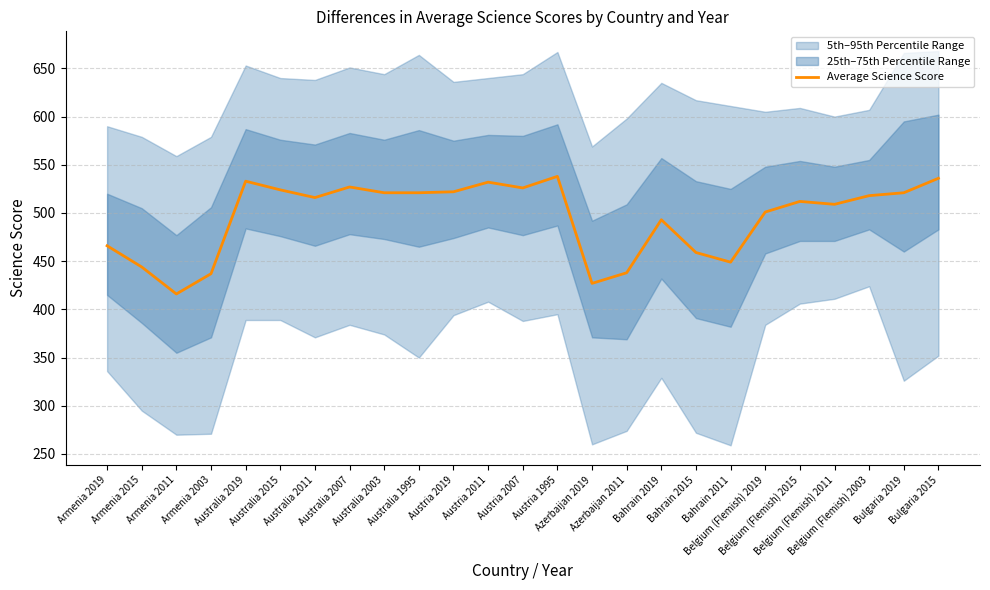

Reading left to right, what are all the values shown in this chart?

Armenia 2019=466	Armenia 2015=444	Armenia 2011=416	Armenia 2003=437	Australia 2019=533	Australia 2015=524	Australia 2011=516	Australia 2007=527	Australia 2003=521	Australia 1995=521	Austria 2019=522	Austria 2011=532	Austria 2007=526	Austria 1995=538	Azerbaijan 2019=427	Azerbaijan 2011=438	Bahrain 2019=493	Bahrain 2015=459	Bahrain 2011=449	Belgium (Flemish) 2019=501	Belgium (Flemish) 2015=512	Belgium (Flemish) 2011=509	Belgium (Flemish) 2003=518	Bulgaria 2019=521	Bulgaria 2015=536